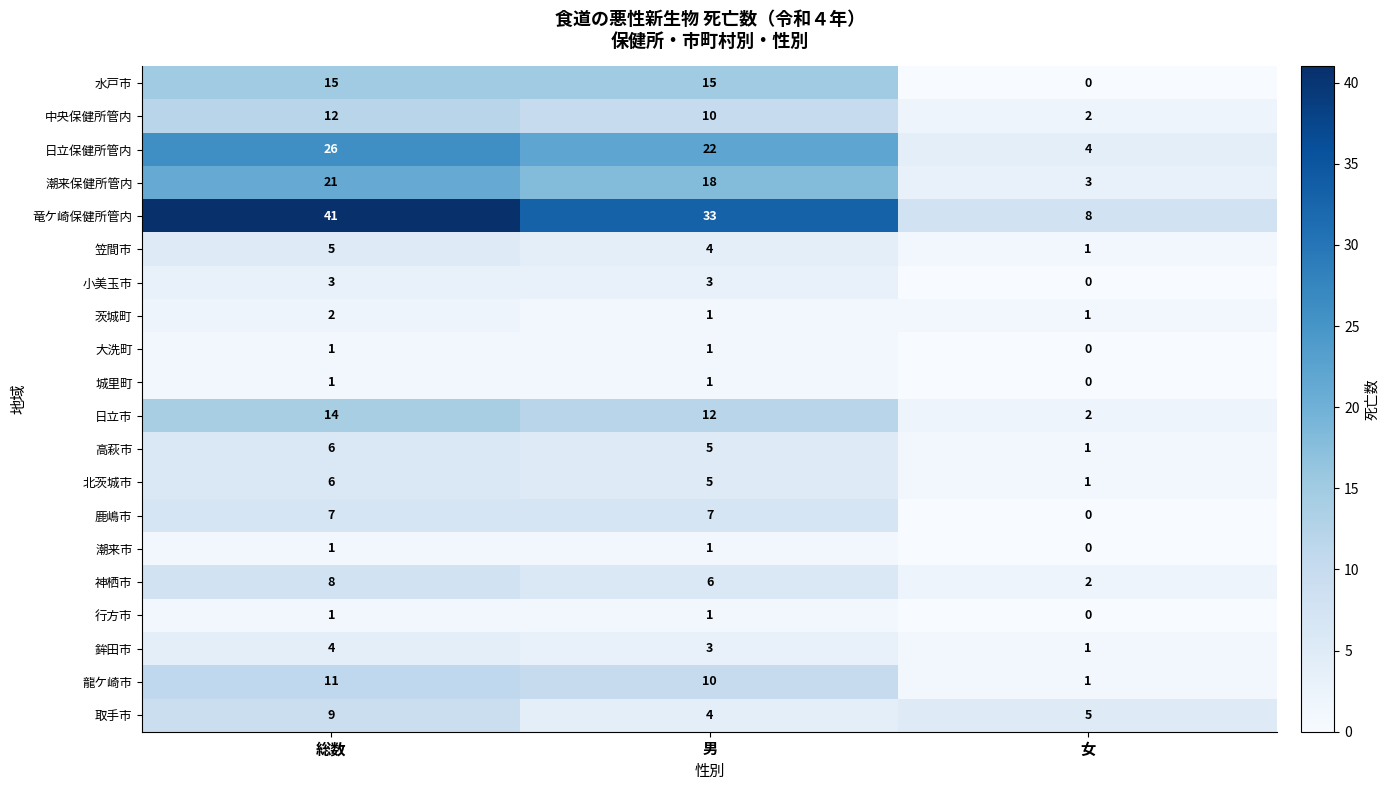

How many distinct data groups are displayed?

20